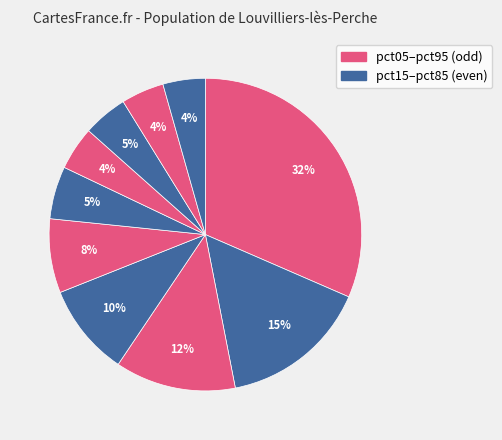

How many slices are in this pie chart?

10